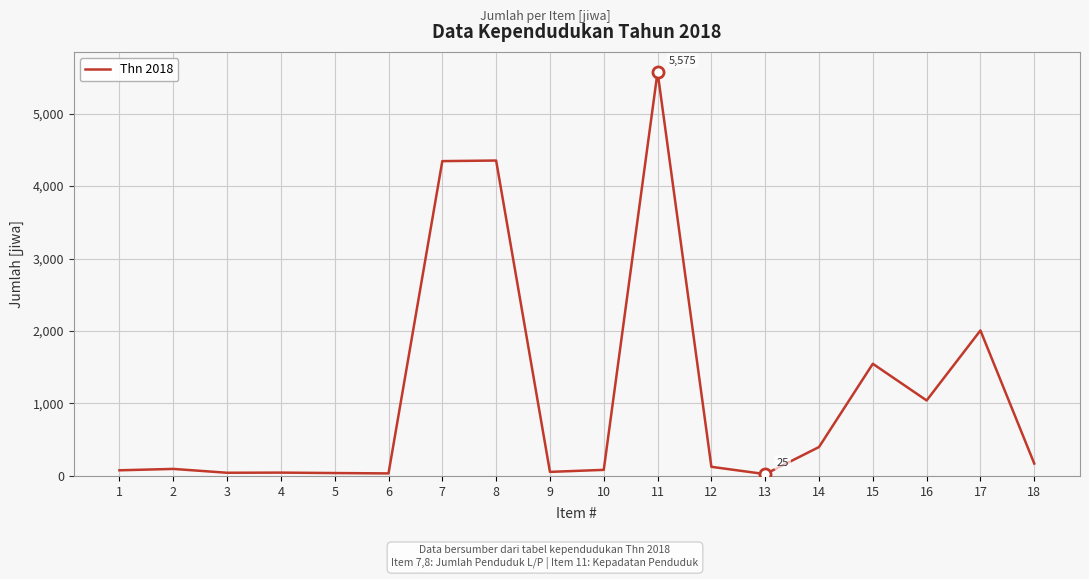

True or false: the data has more than 1 interior local peaks.

True